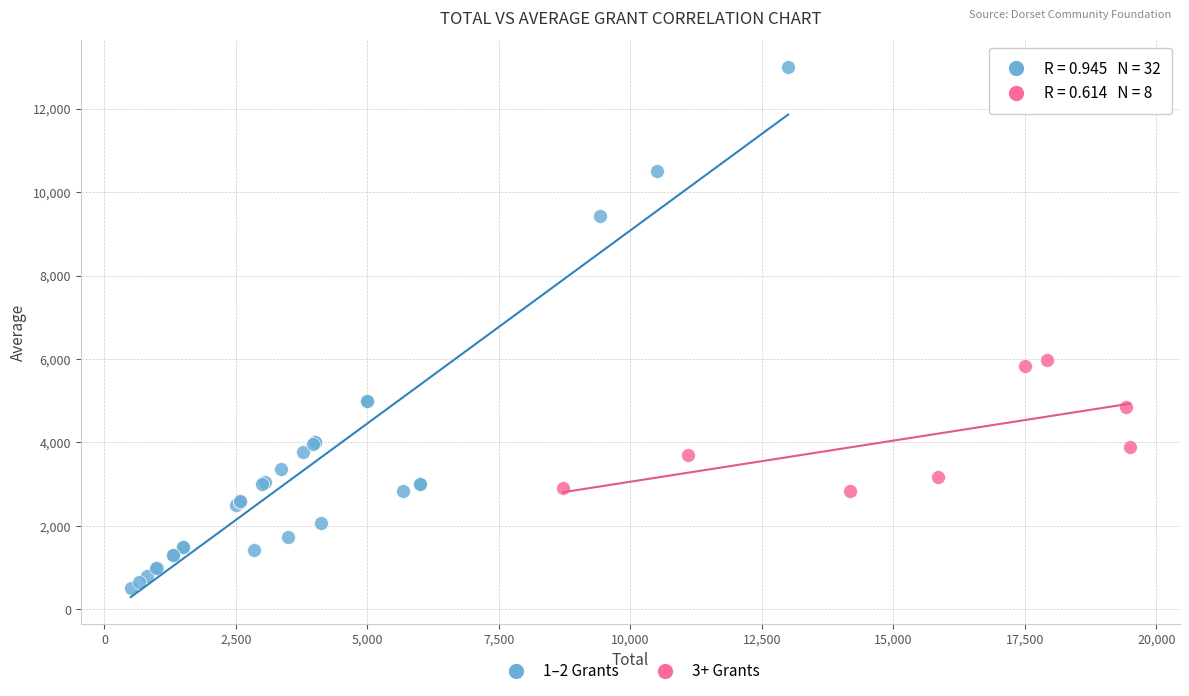

Which series reaches the maximum Y coordinate?

1–2 Grants